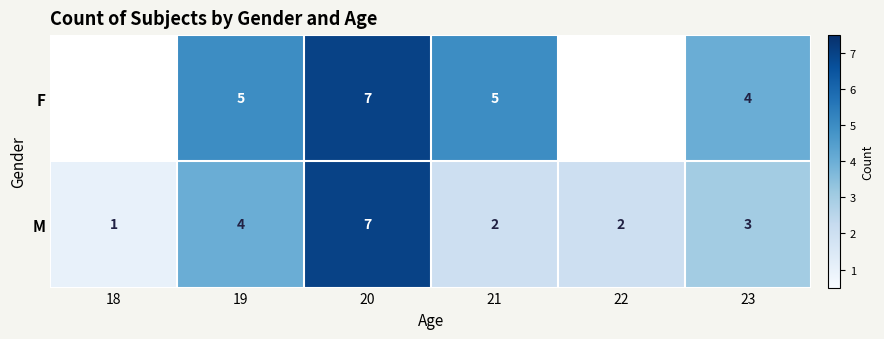

How many categories are shown in the chart?

6